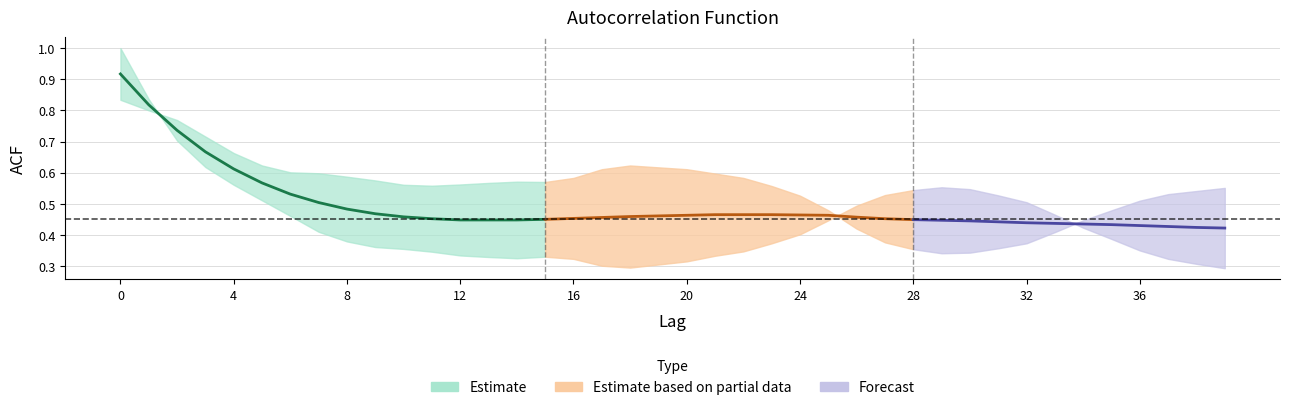

Reading right to left, transcribe all the data shown in this chart.

acf_li: 0.3	0.3	0.3	0.3	0.4	0.4	0.5	0.5	0.5	0.5	0.6	0.5	0.5	0.5	0.4	0.4	0.4	0.3	0.3	0.3	0.3	0.3	0.3	0.3	0.3	0.3	0.3	0.3	0.3	0.4	0.4	0.4	0.4	0.5	0.5	0.6	0.6	0.7	0.8	1.0
acf_shown: 0.4	0.4	0.4	0.4	0.4	0.4	0.4	0.5	0.5	0.5	0.5	0.5	0.5	0.5	0.5	0.4	0.4	0.4	0.4	0.4	0.4	0.4	0.4	0.5	0.5	0.5	0.5	0.5	0.5	0.5	0.5	0.5	0.5	0.5	0.6	0.6	0.6	0.7	0.8	1.0
acf_shown_smooth: 0.4	0.4	0.4	0.4	0.4	0.4	0.4	0.4	0.4	0.4	0.4	0.4	0.5	0.5	0.5	0.5	0.5	0.5	0.5	0.5	0.5	0.5	0.5	0.5	0.5	0.4	0.4	0.4	0.5	0.5	0.5	0.5	0.5	0.5	0.6	0.6	0.7	0.7	0.8	0.9